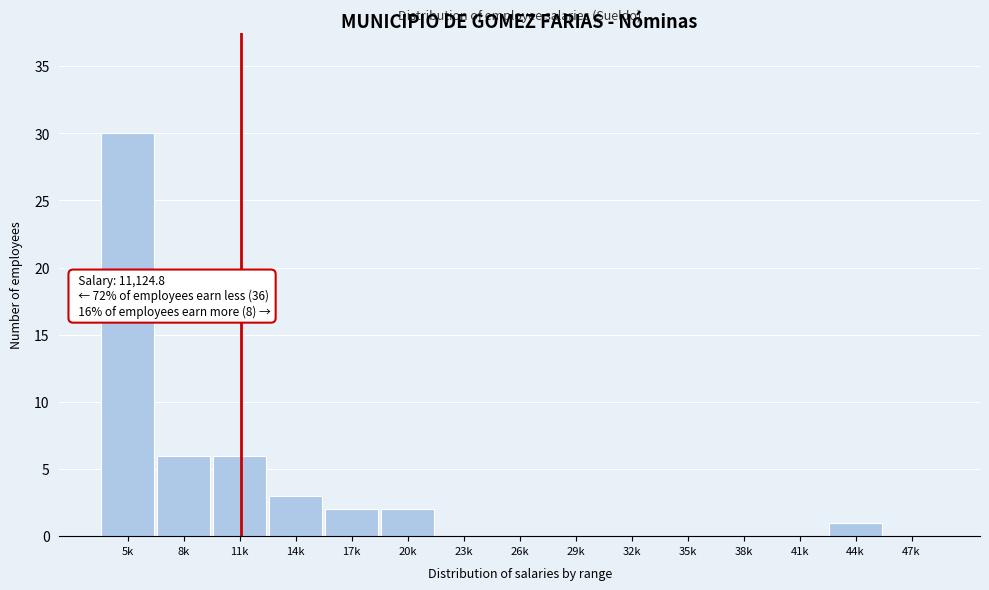

Reading left to right, transcribe all the data shown in this chart.

5k=30	8k=6	11k=6	14k=3	17k=2	20k=2	23k=0	26k=0	29k=0	32k=0	35k=0	38k=0	41k=0	44k=1	47k=0